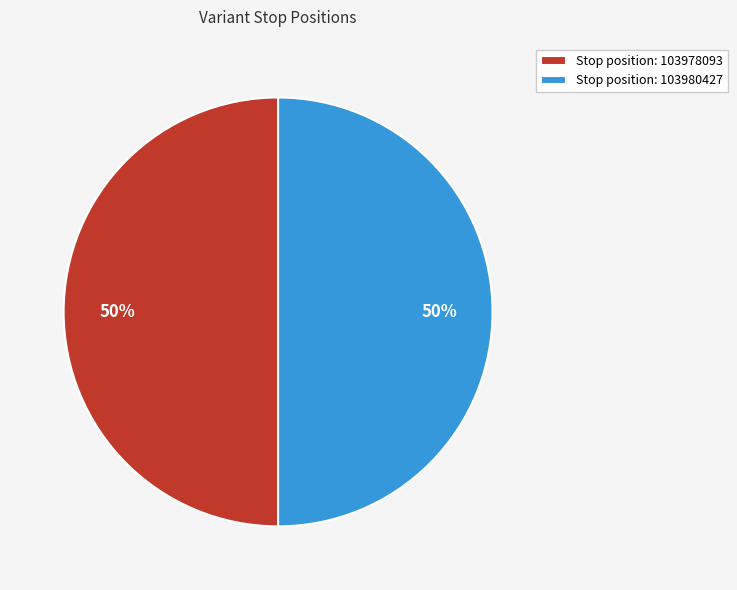

The Stop position: 103978093 slice represents 50% of the pie. True or false?

True